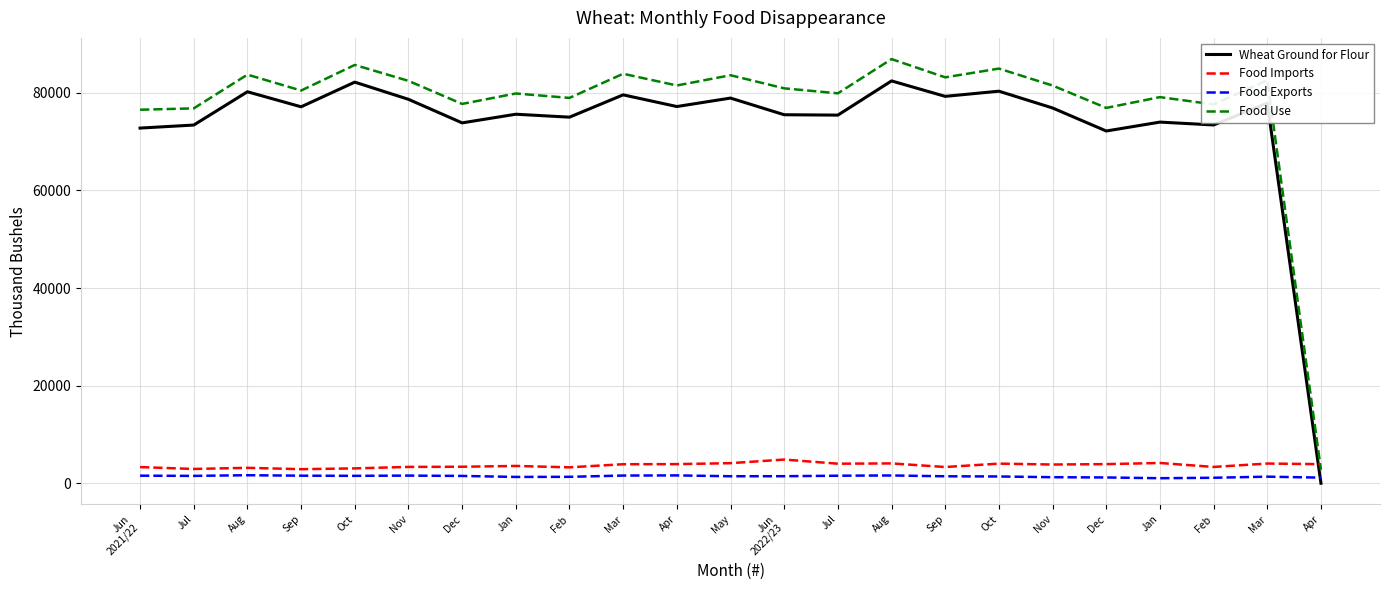

What is the total value across all series at Nov?

166066